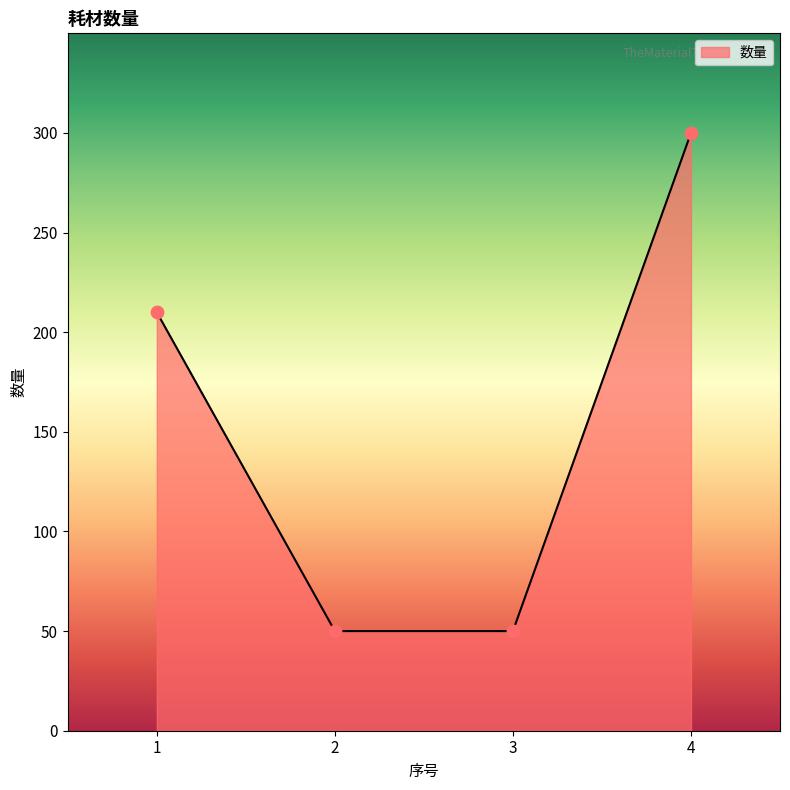

Between 1 and 2, which is larger?

1